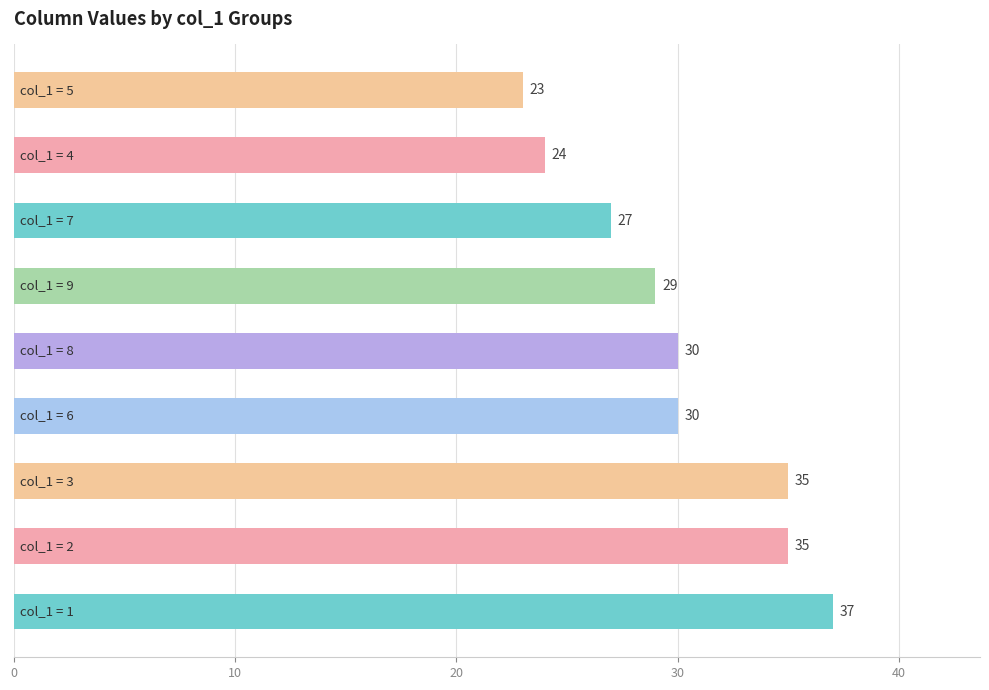

Reading top to bottom, extract all data points from this chart.

23	24	27	29	30	30	35	35	37